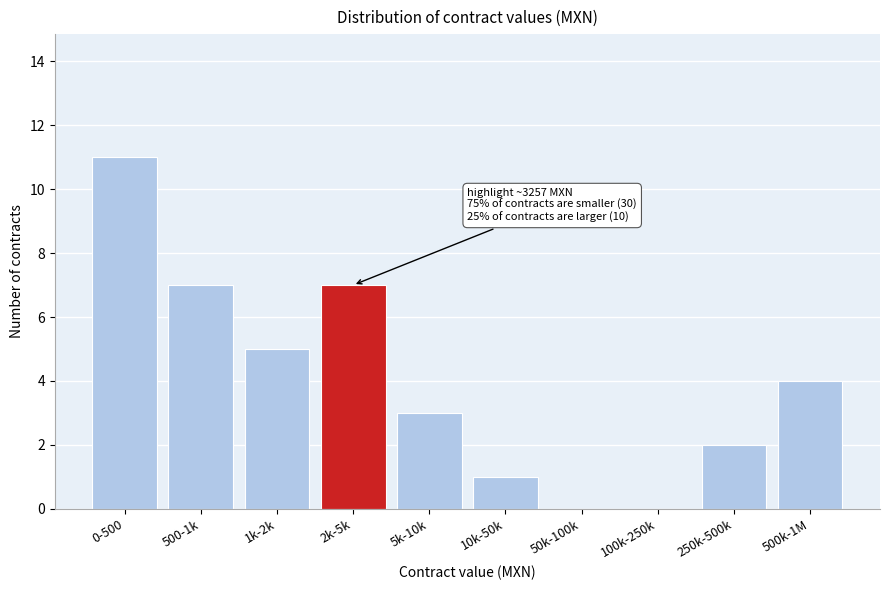

Reading left to right, what are all the values shown in this chart?

0-500=11	500-1k=7	1k-2k=5	2k-5k=7	5k-10k=3	10k-50k=1	50k-100k=0	100k-250k=0	250k-500k=2	500k-1M=4